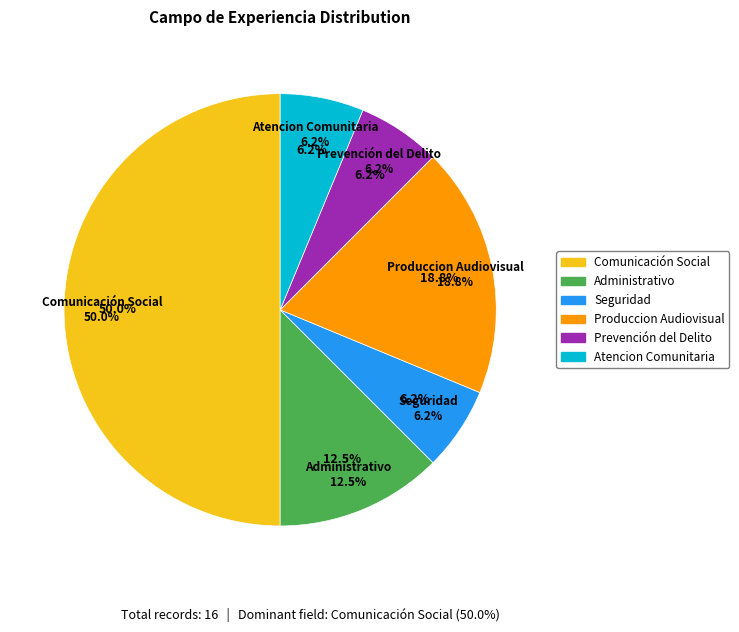

Is it true that Administrativo is 12% of the pie?

True